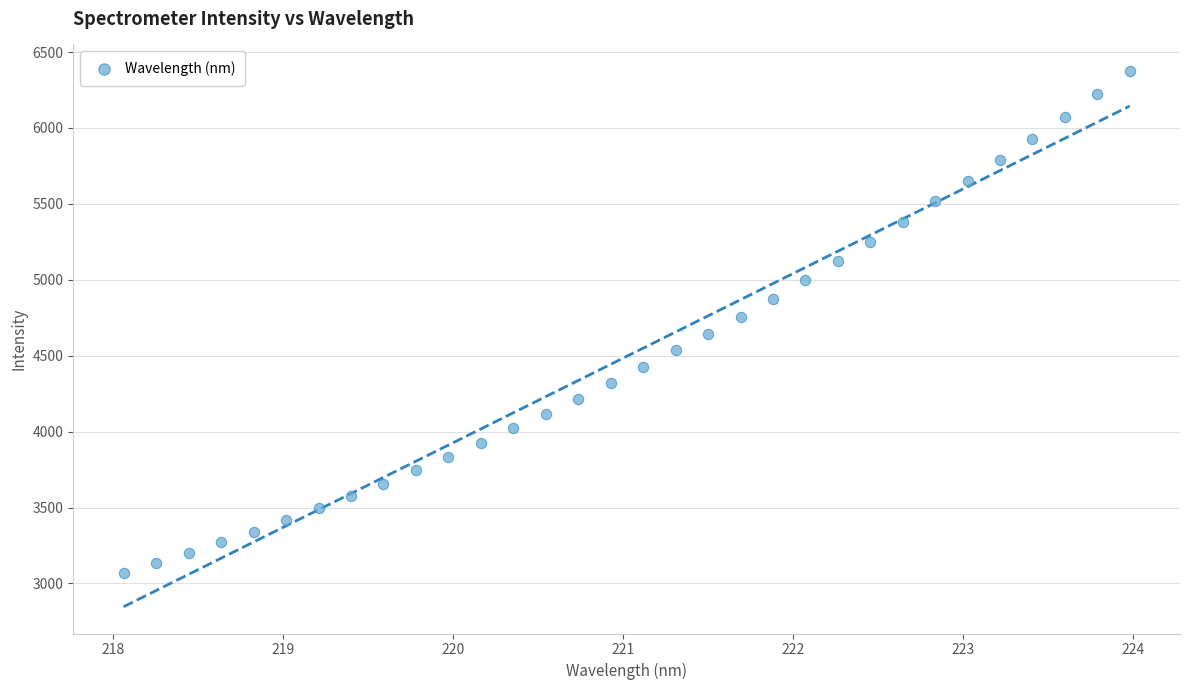

What is the range of X values (max minus min)?

5.9